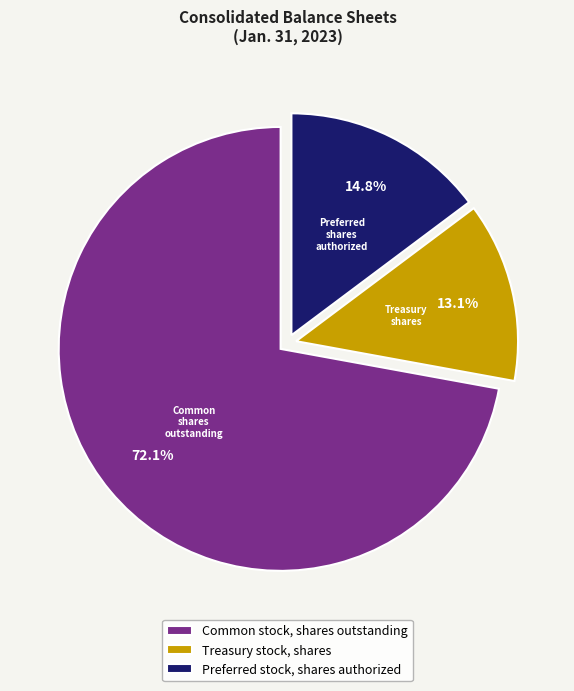

To the nearest percent, what portion does Common stock, shares outstanding represent?

72%